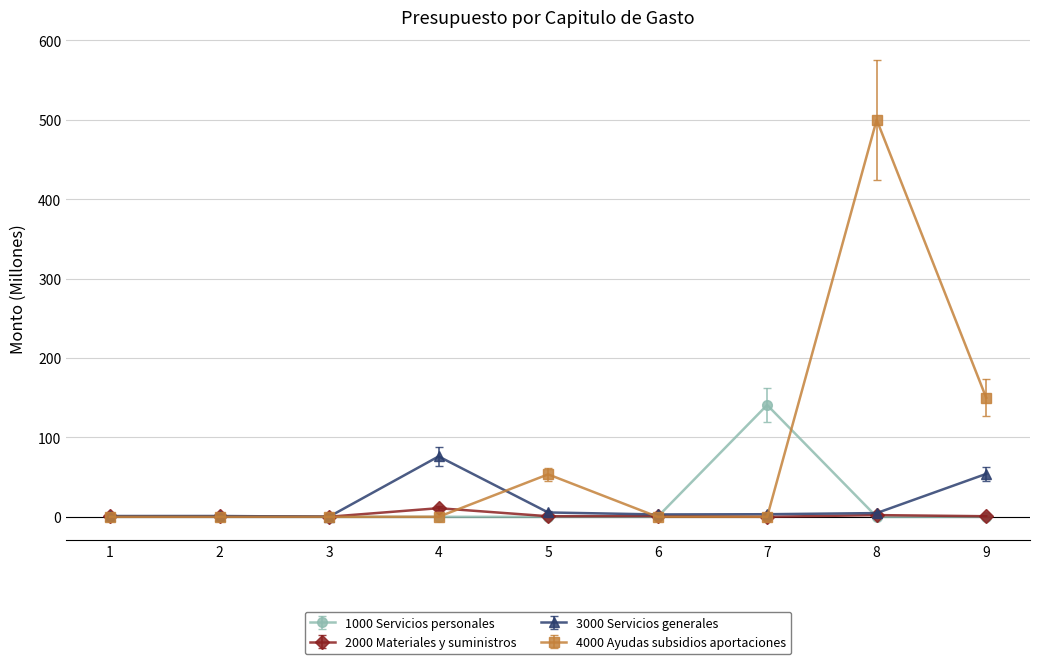

Does the chart have visible grid lines?

Yes